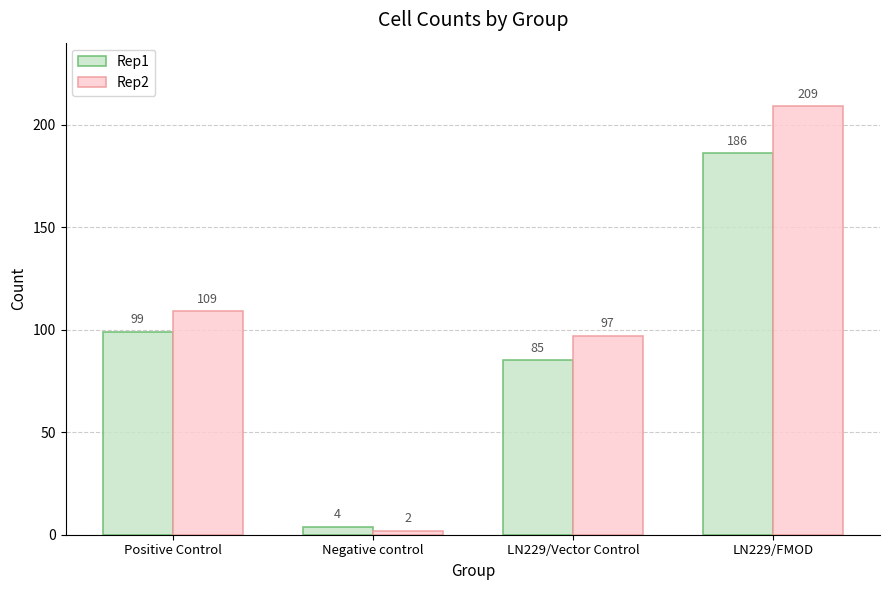

What is the spread (max minus min) of values at Positive Control?

10